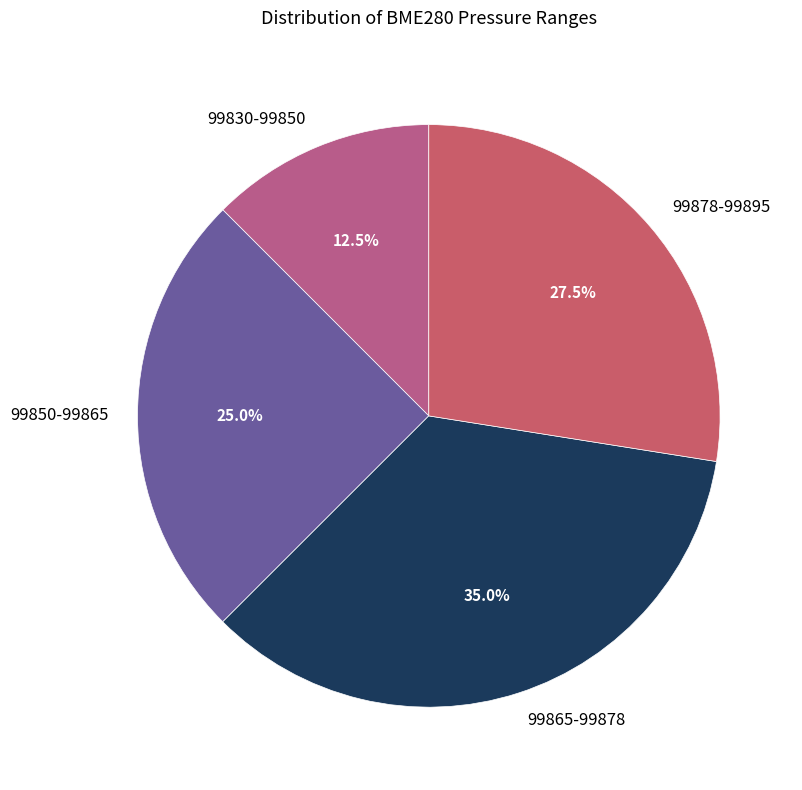

Which has a higher value, 99878-99895 or 99865-99878?

99865-99878